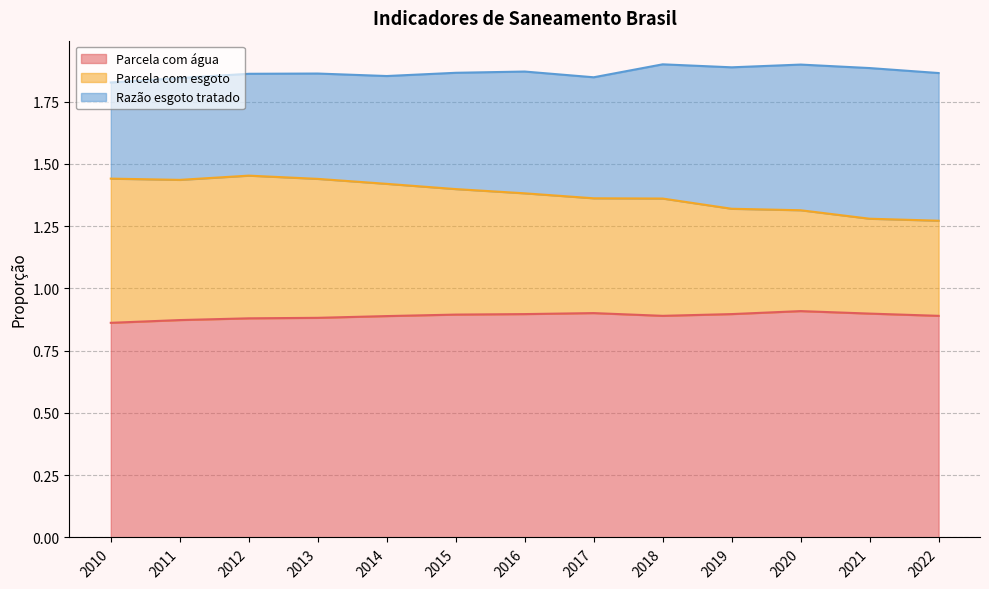

How many interior local peaks does the Parcela com água series have?

2